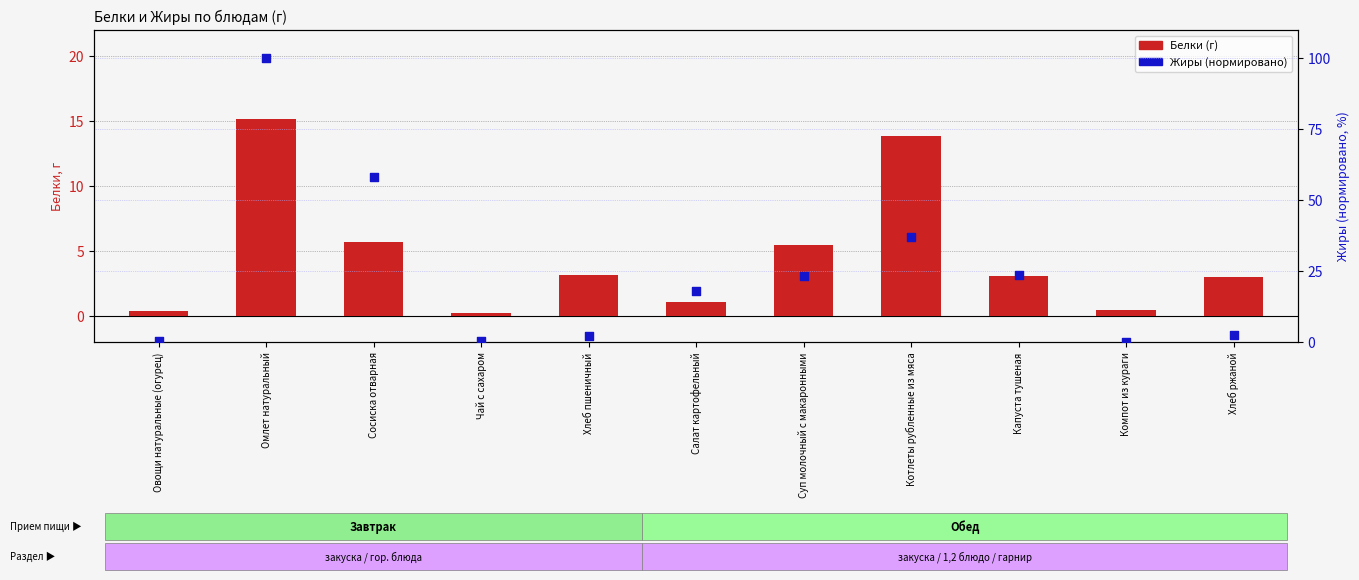

At which category is the sum across all series the highest?

Омлет натуральный